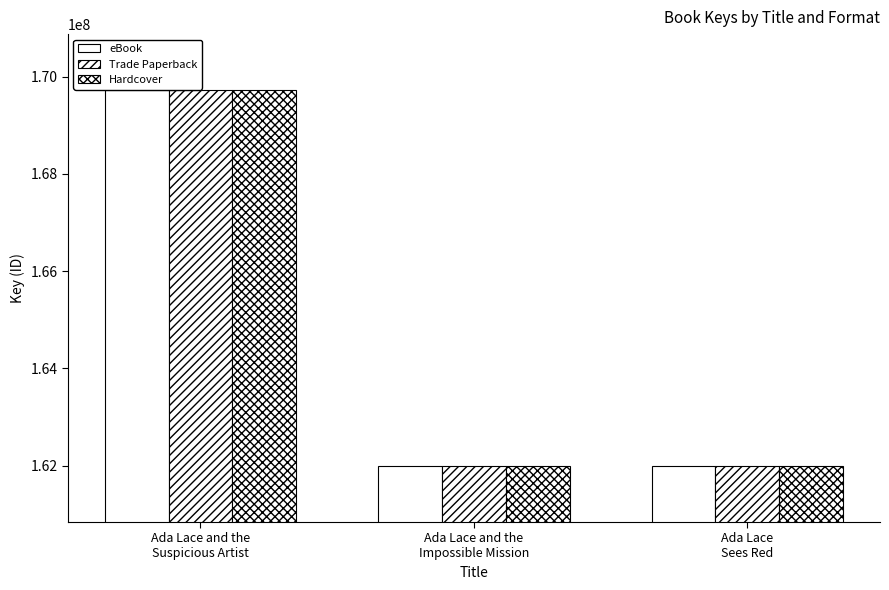

What is the difference between the maximum and second lowest values in the Hardcover series?

7714654